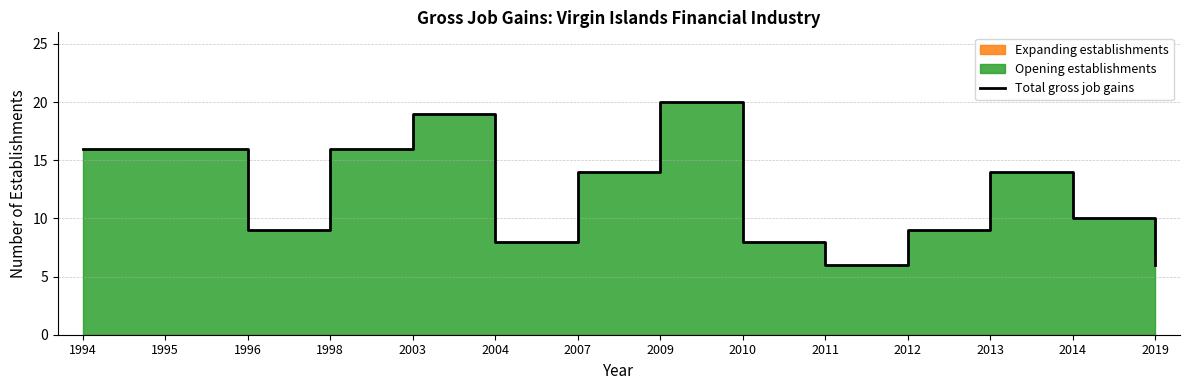

At which label does the data first exceed 14?

1994